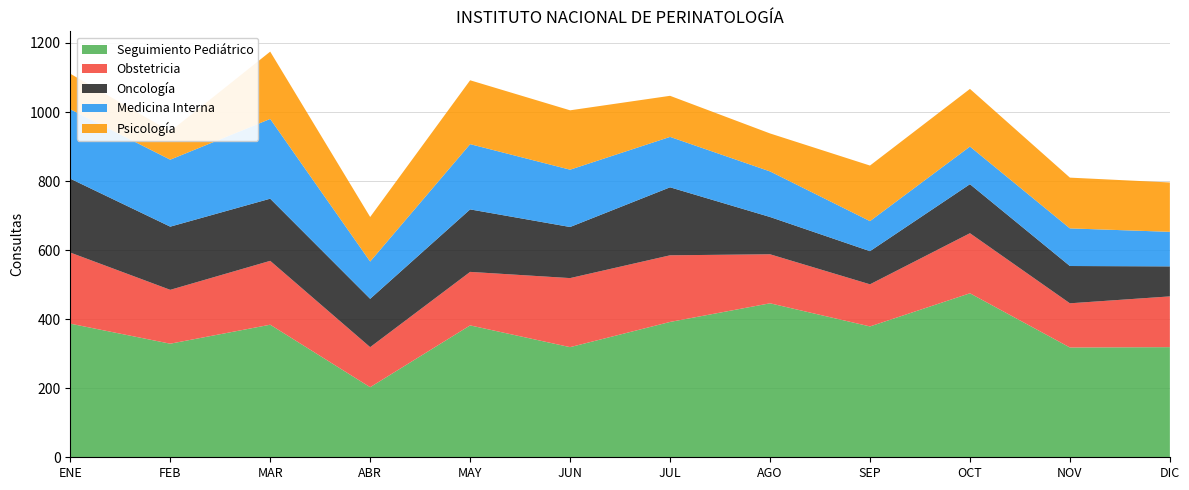

Reading left to right, what are all the values shown in this chart?

Seguimiento Pediátrico: 387	329	384	203	382	319	392	446	379	475	318	319
Obstetricia: 206	156	185	116	155	200	193	142	122	174	128	147
Oncología: 214	183	180	140	181	148	197	108	96	142	108	87
Medicina Interna: 201	194	231	108	189	166	146	132	87	109	109	100
Psicología: 103	82	195	129	185	172	119	110	161	167	147	143